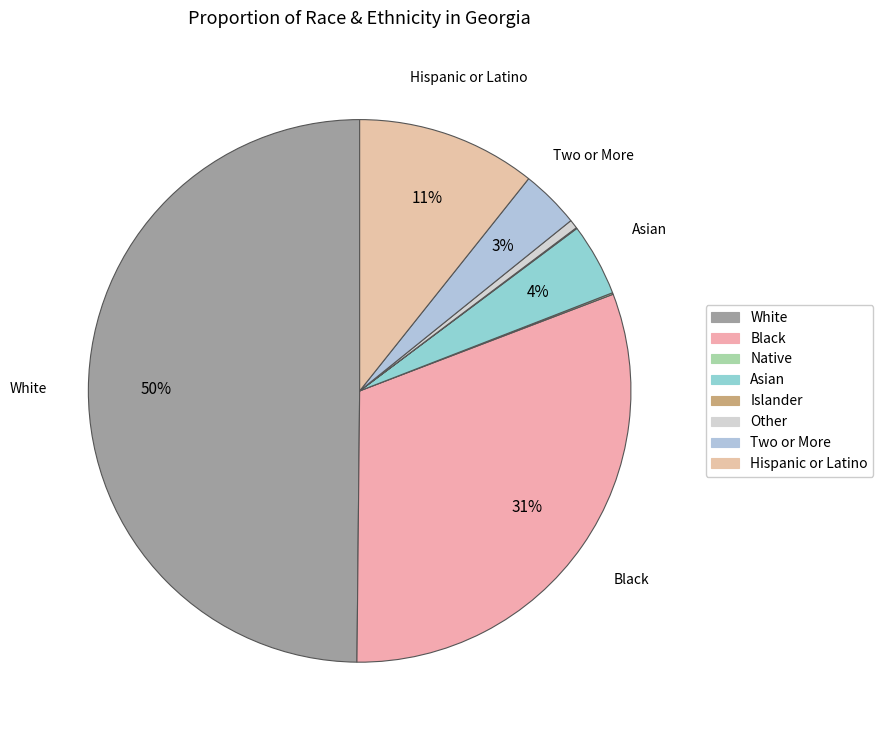

What is the ratio of the value at Black to the value at Native?

327.3